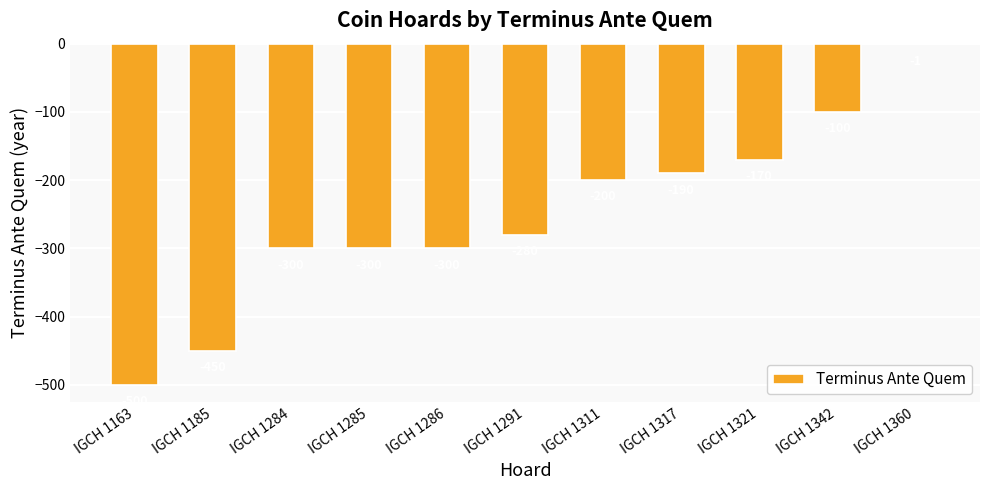

Reading left to right, what are all the values shown in this chart?

-500	-450	-300	-300	-300	-280	-200	-190	-170	-100	-1